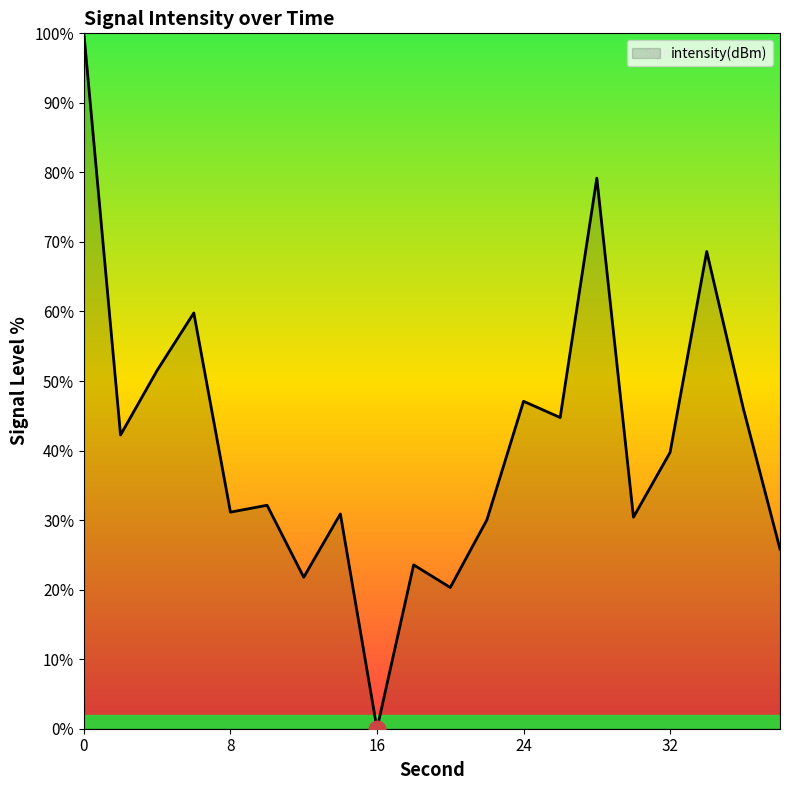

What is the difference between the maximum and minimum values?

100.0